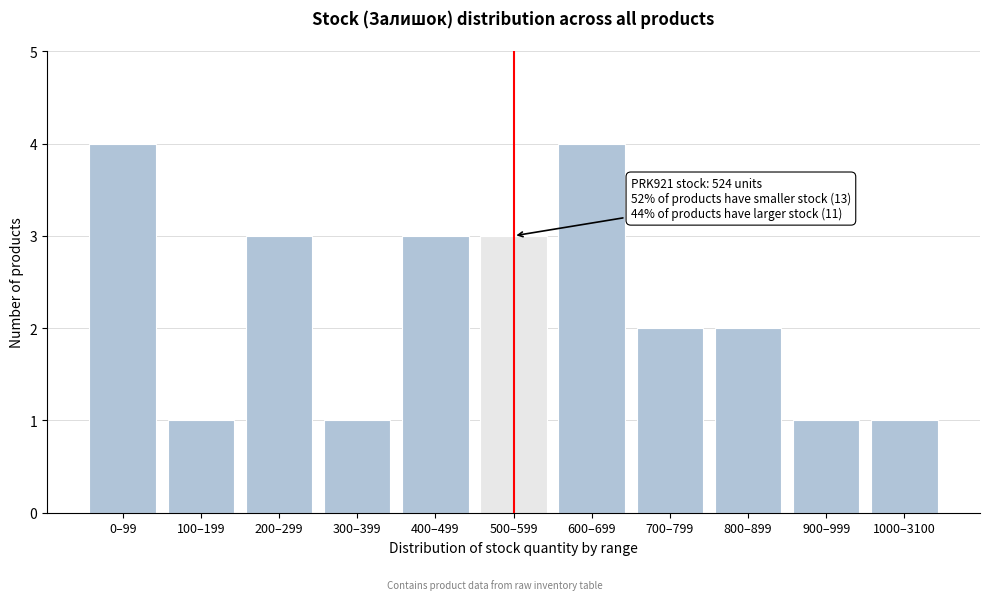

Reading left to right, extract all data points from this chart.

4	1	3	1	3	3	4	2	2	1	1